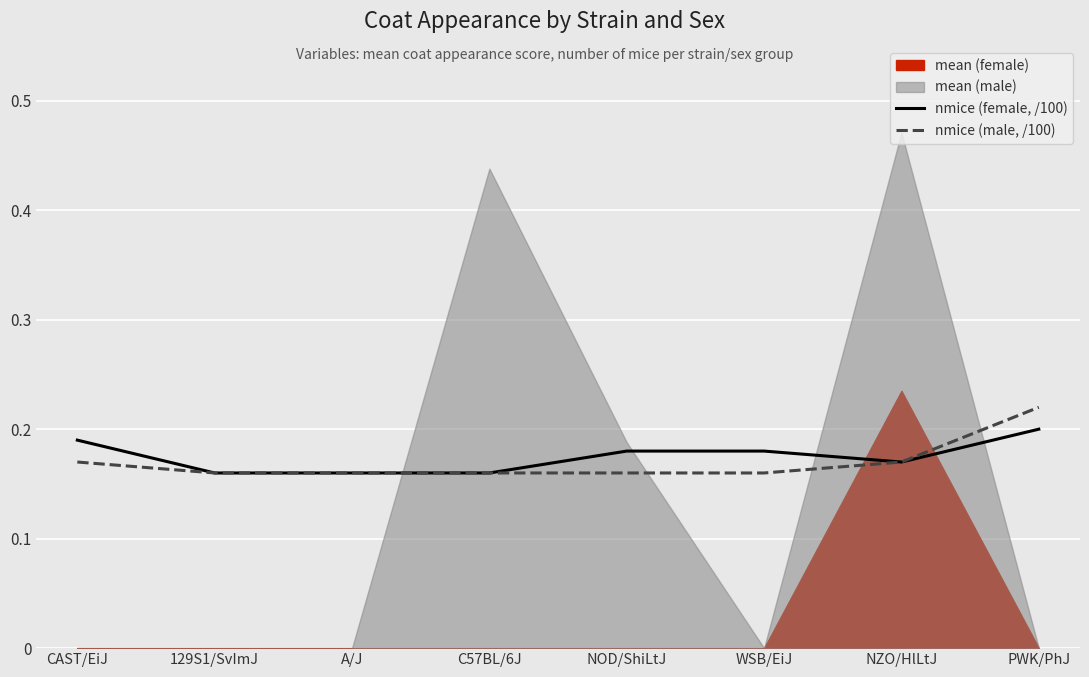

The nmice (male, /100) series shows 0.3 at C57BL/6J. True or false?

False